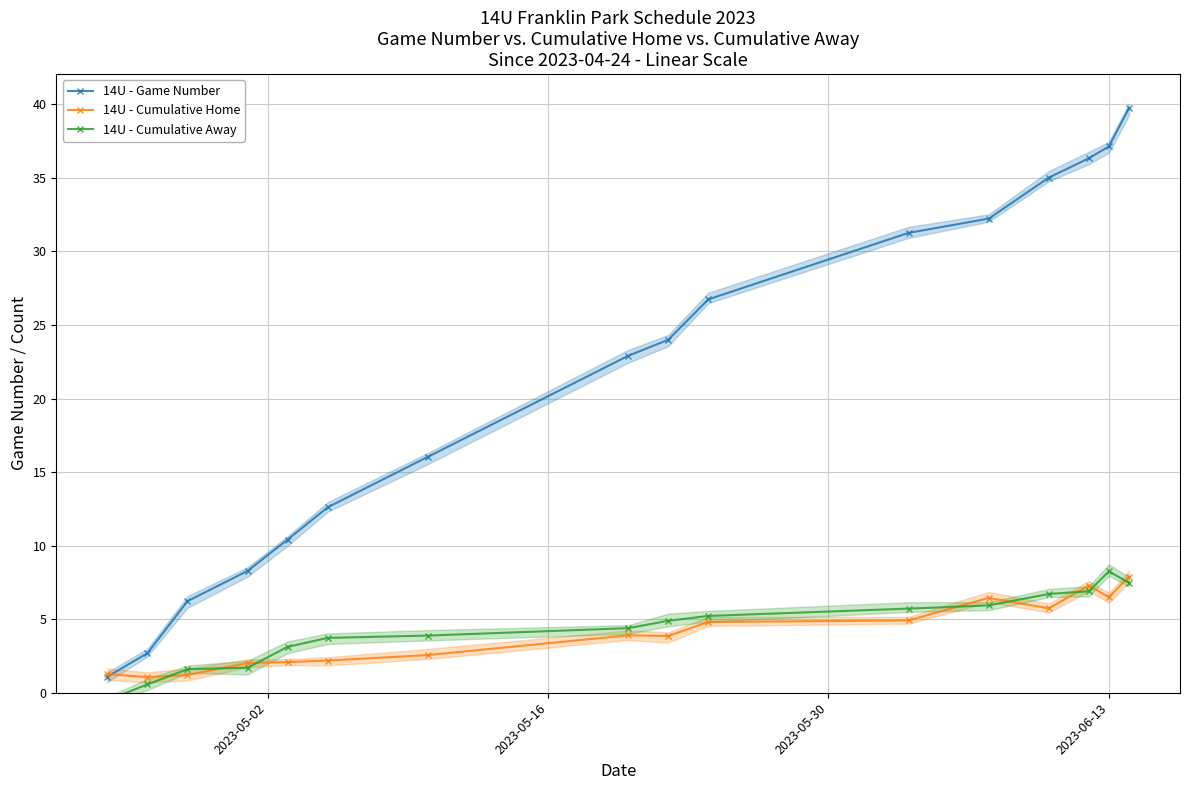

What is the value of the 14U - Game Number point at the 2nd from the left?

2.7